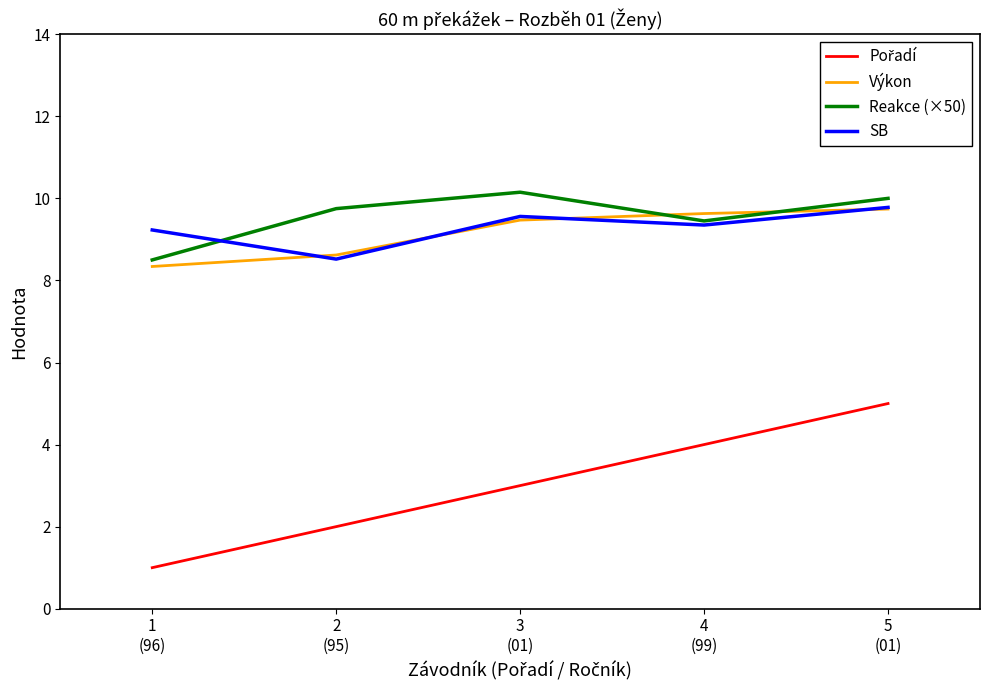

The SB series shows 14.2 at 1
(96). True or false?

False